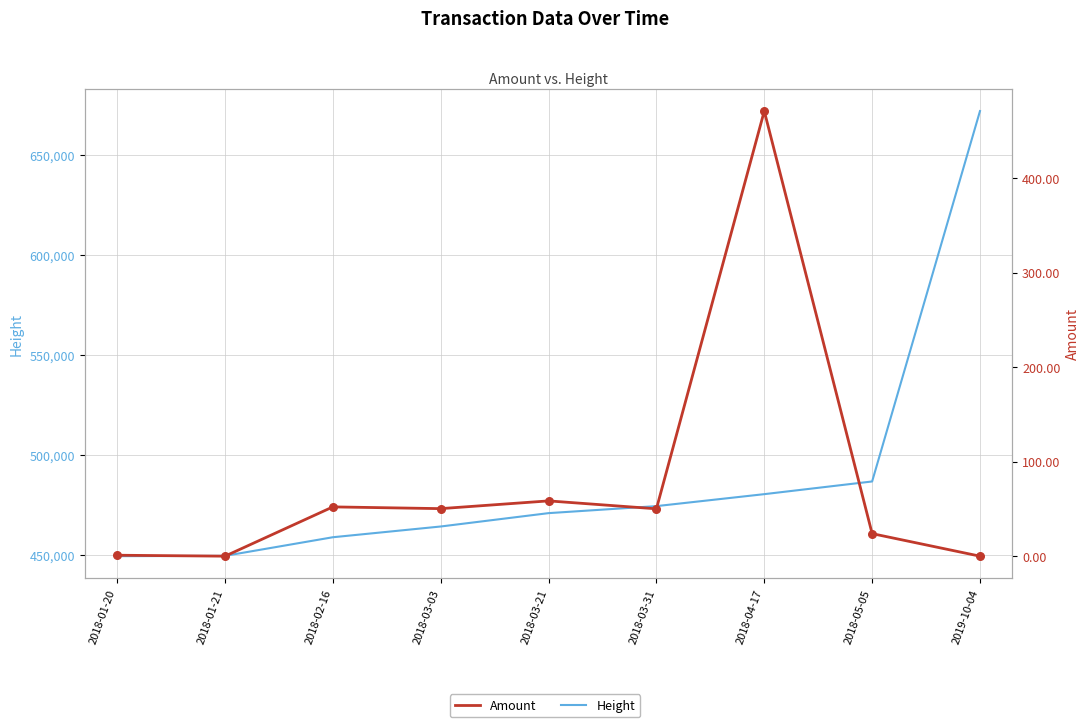

Which series has the largest total across all categories?

Height